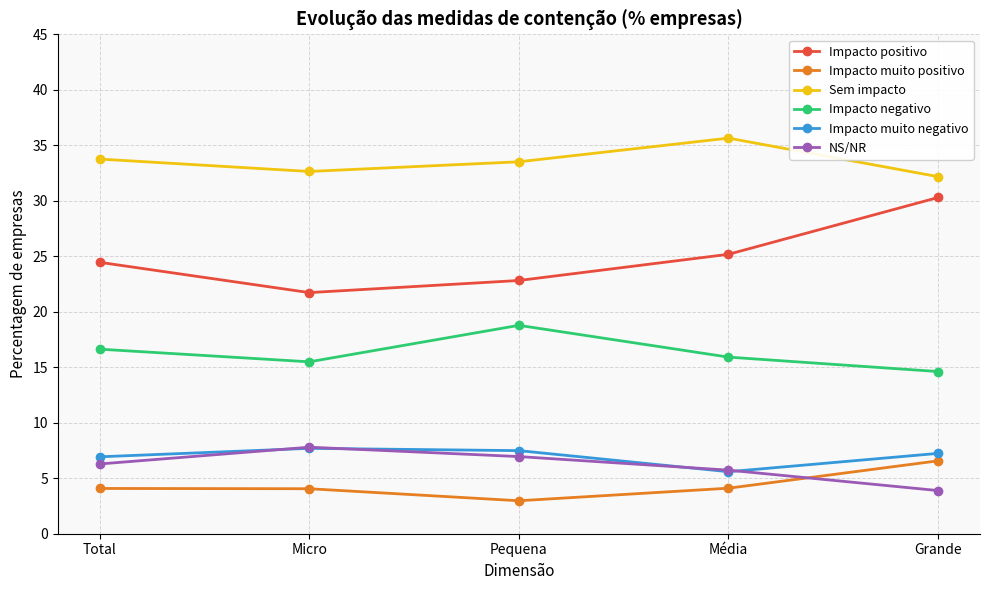

True or false: Sem impacto and Impacto muito positivo cross at least once.

False